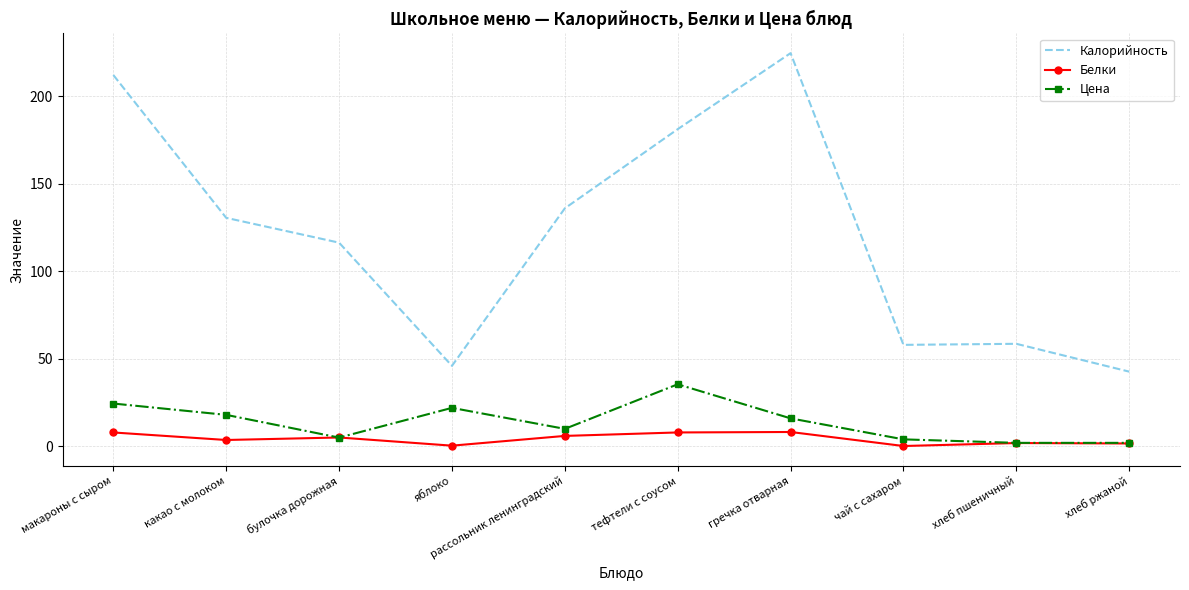

The Белки series shows 3.6 at какао с молоком. True or false?

True